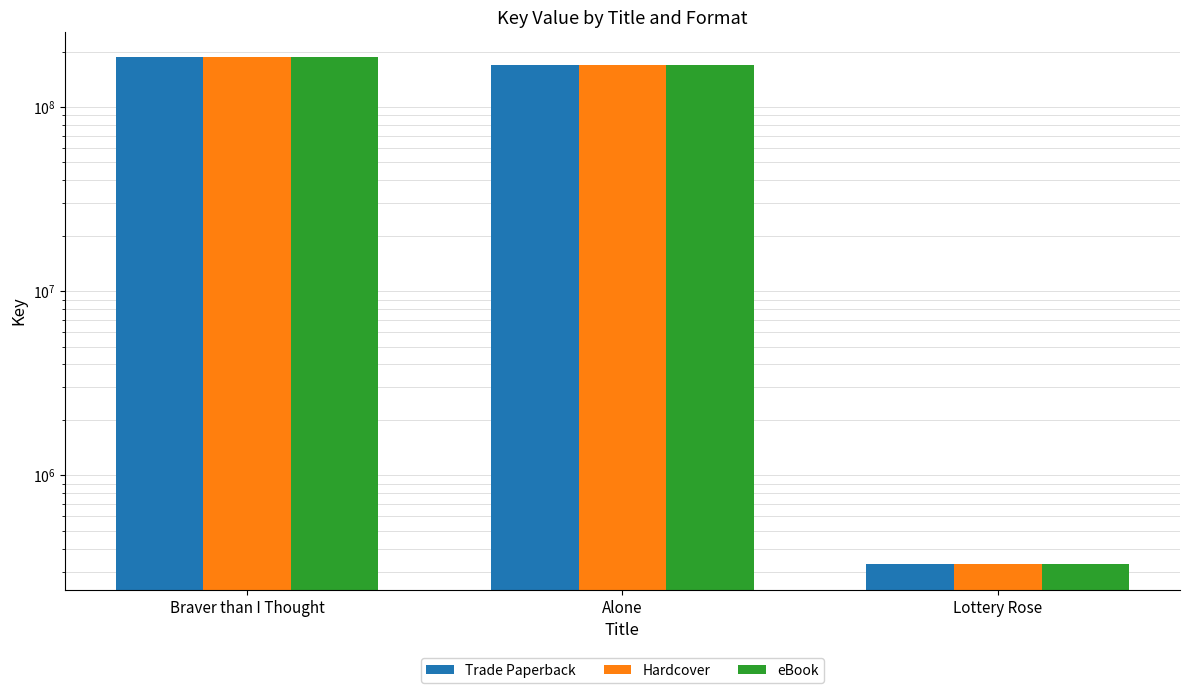

How many data points in eBook are less than 168261136?

1